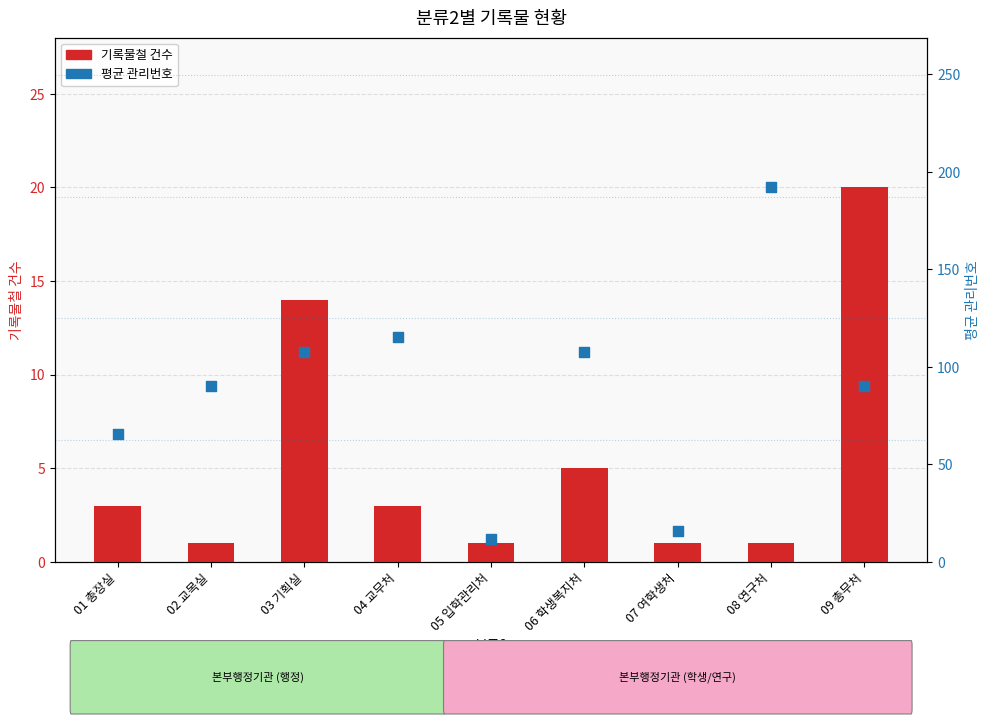

Which series reaches the maximum Y coordinate?

평균 관리번호